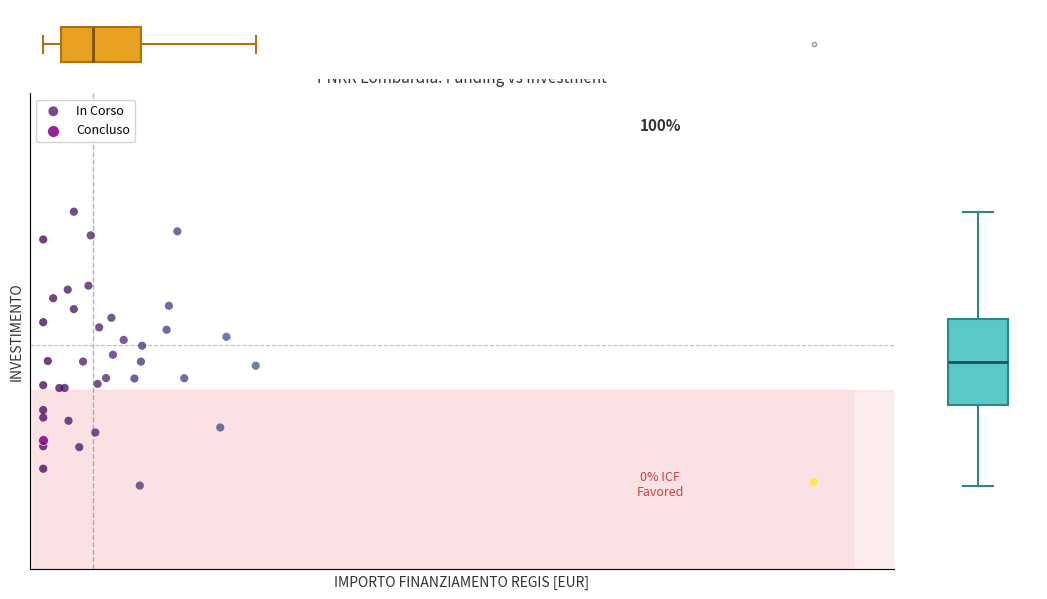

What are all the series names shown in the legend?

In Corso, Concluso